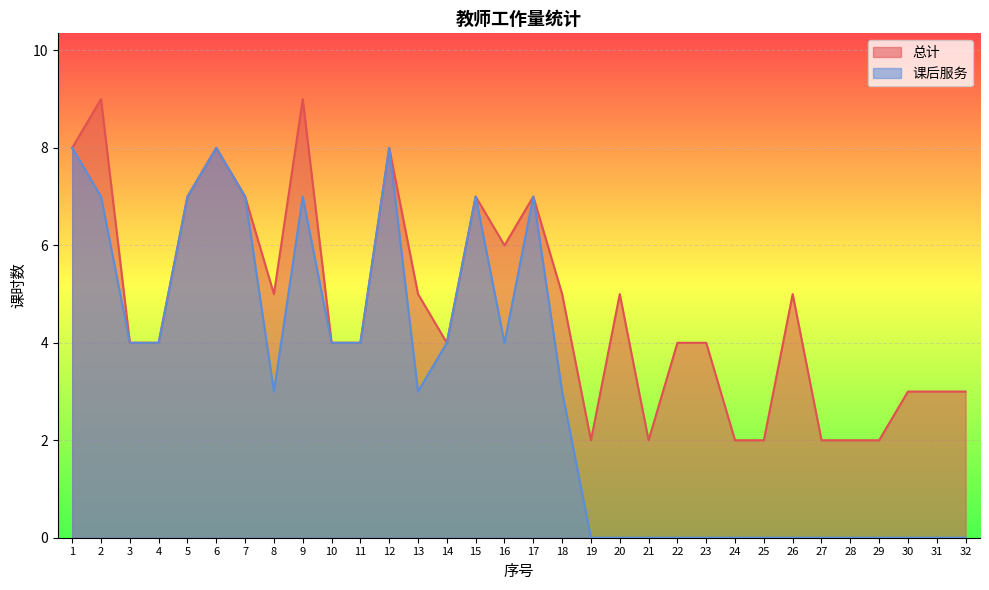

True or false: 课后服务 and 总计 intersect in this chart.

False